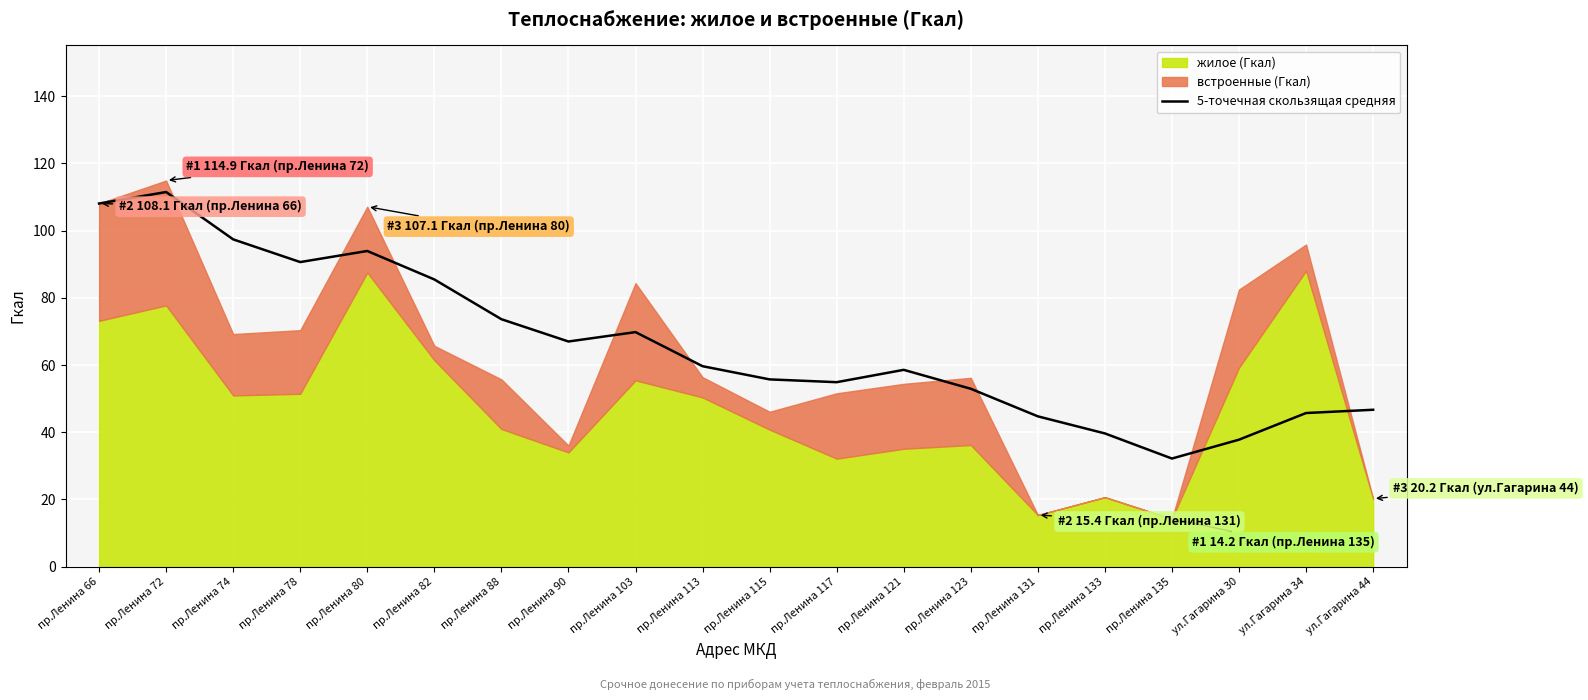

True or false: 5-точечная скользящая средняя has a value of 77.1 at ул.Гагарина 34.

False